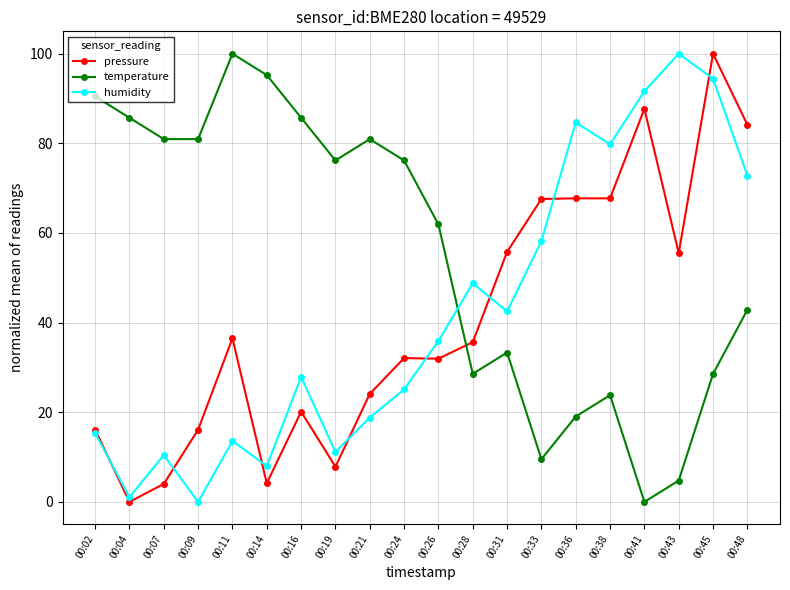

What is the greatest value displayed?

100.0